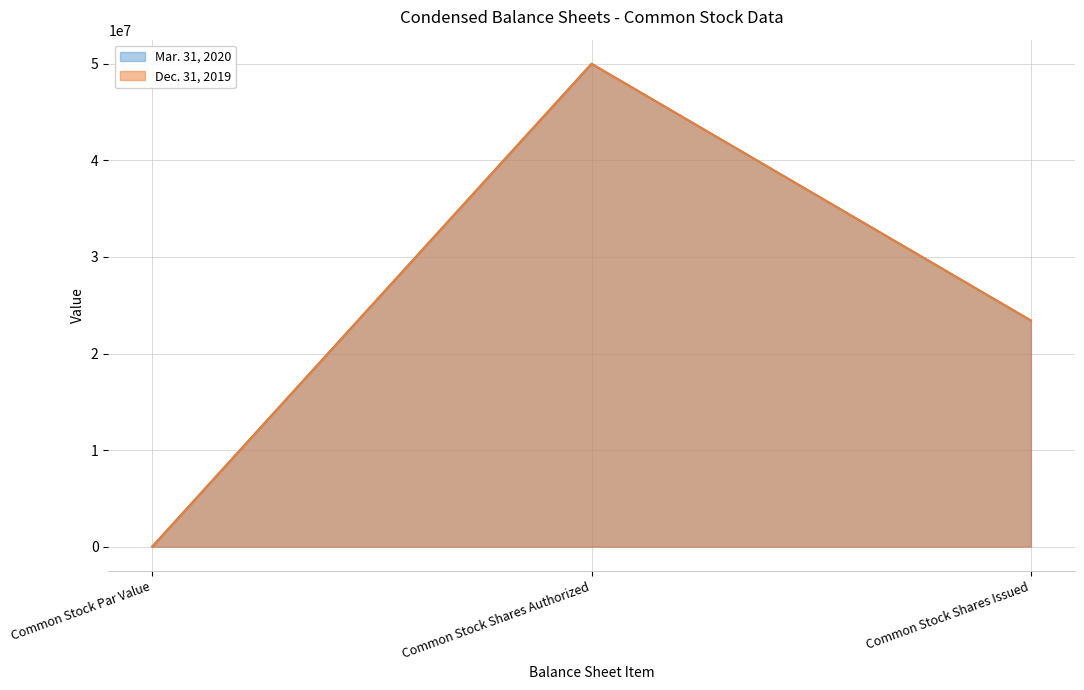

Count the number of data series in this chart.

2